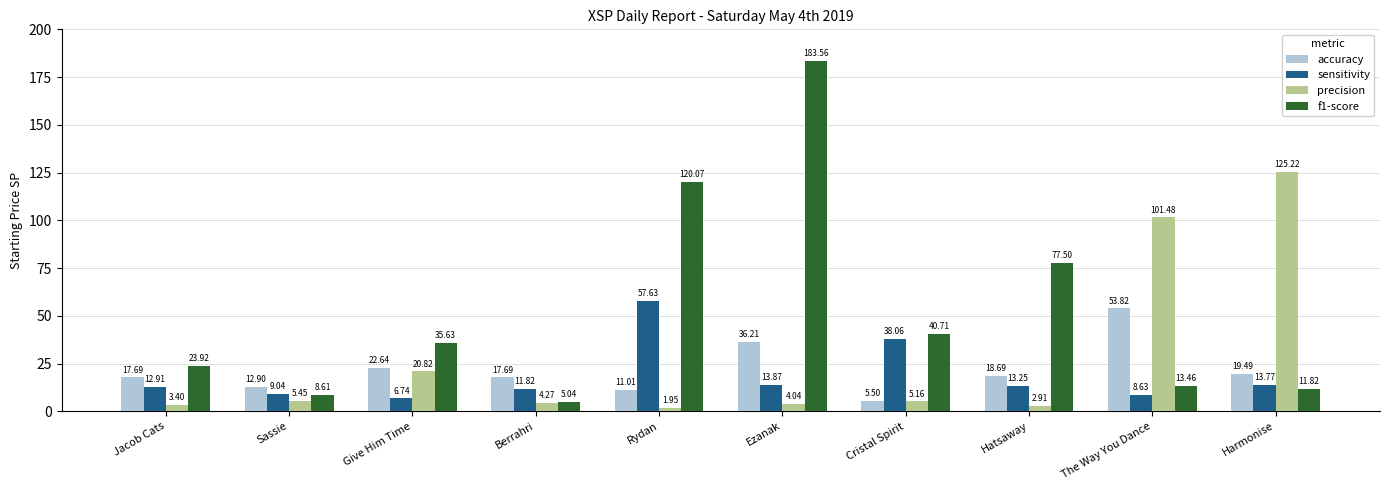

Which series has the widest spread of values?

f1-score